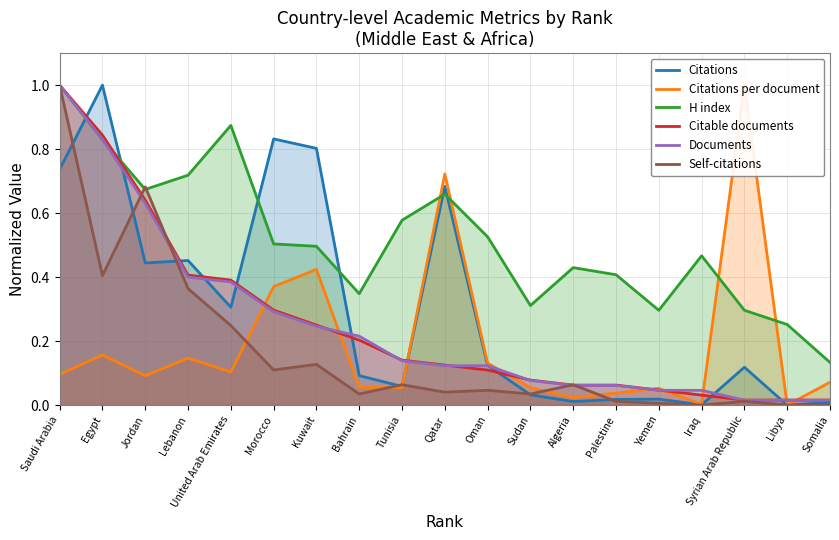

The value of Citations per document at Sudan is 0.1. True or false?

True